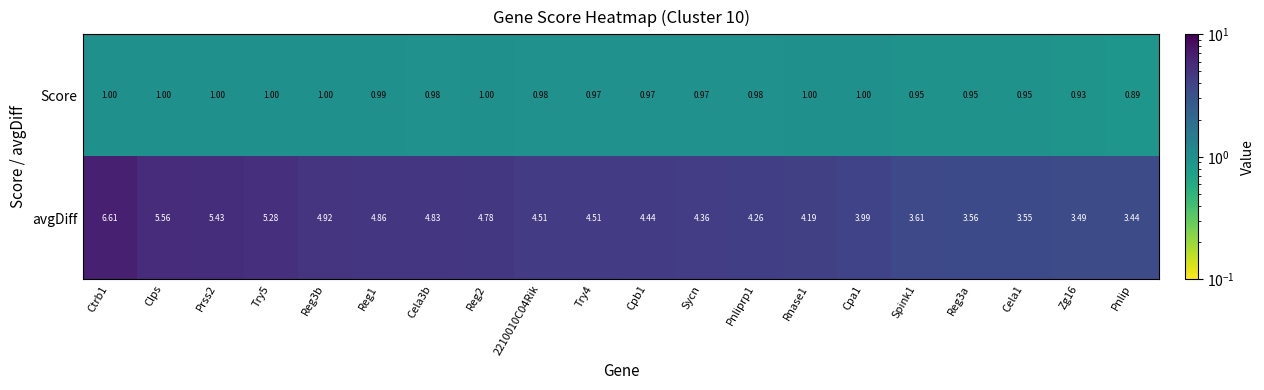

Which series has the largest total across all categories?

avgDiff